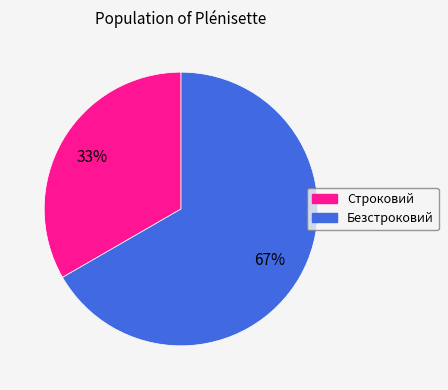

Which category has the biggest portion of the pie?

Безстроковий